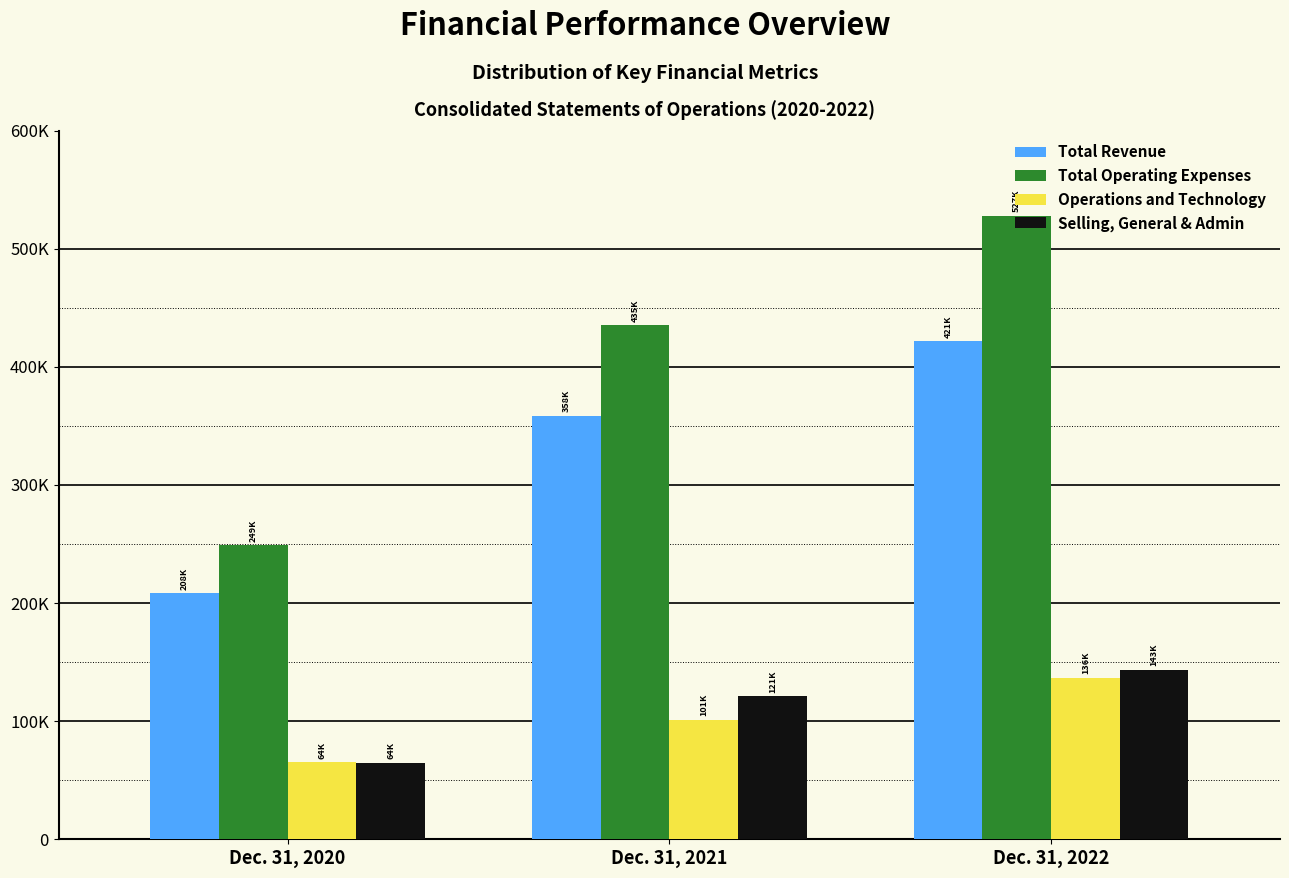

What are all the series names shown in the legend?

Total Revenue, Total Operating Expenses, Operations and Technology, Selling, General & Admin